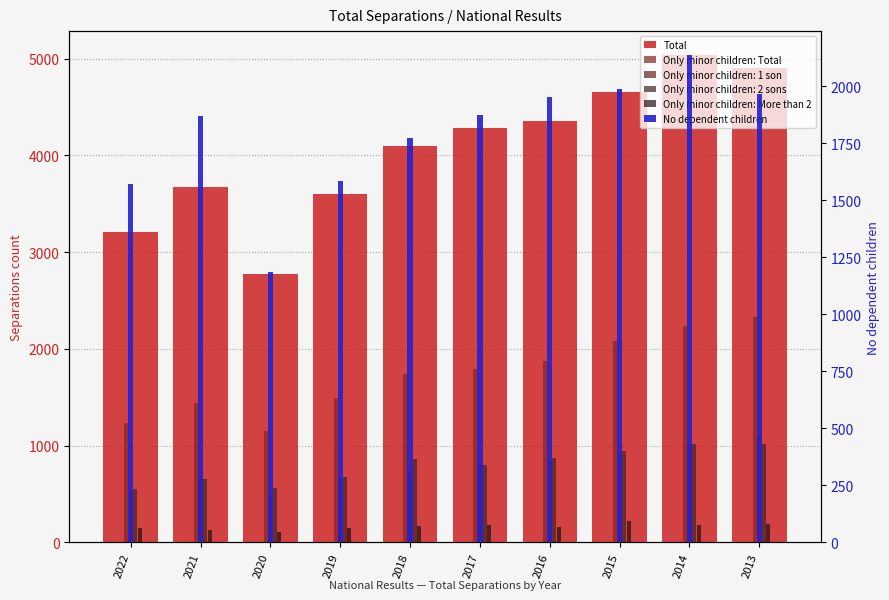

What is the value of the Only minor children: More than 2 bar at the 4th from the left?

146